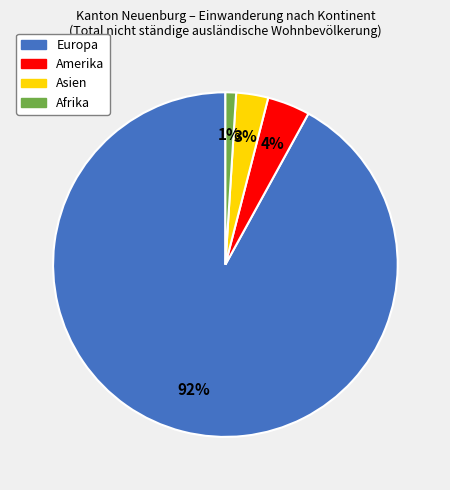

To the nearest percent, what percentage of the pie is Asien?

3%